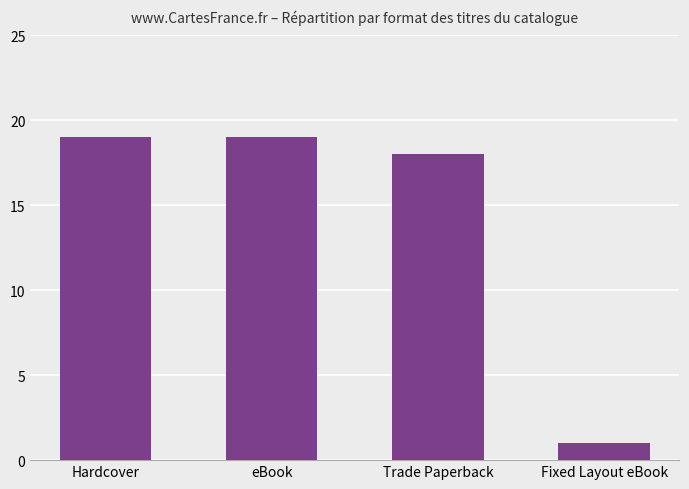

At which category does the chart reach its minimum across all series?

Fixed Layout eBook